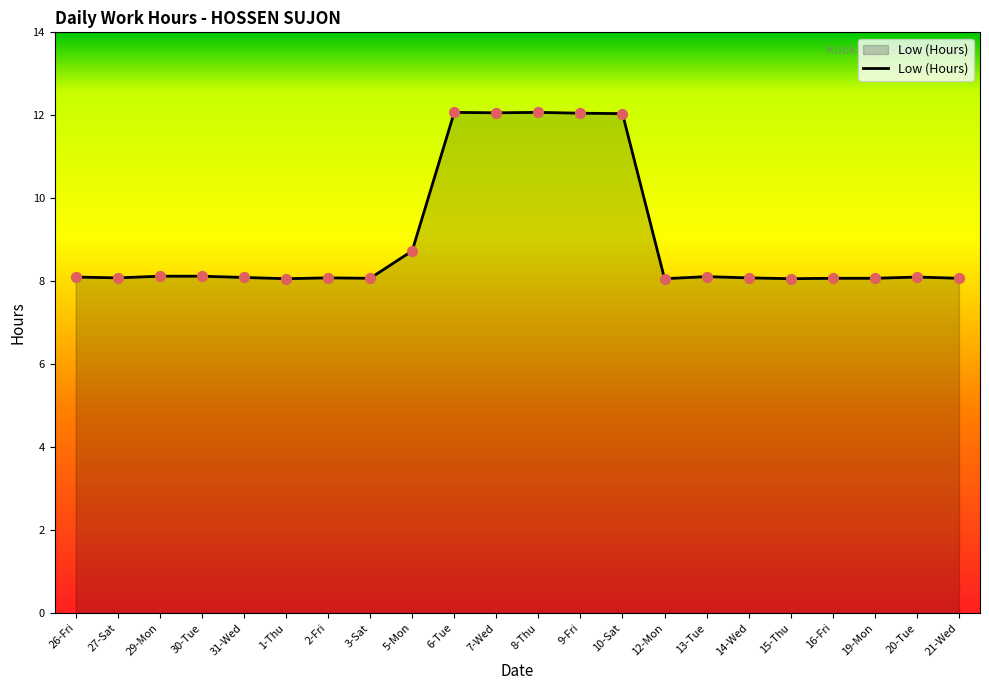

Which has a higher value, 1-Thu or 10-Sat?

10-Sat